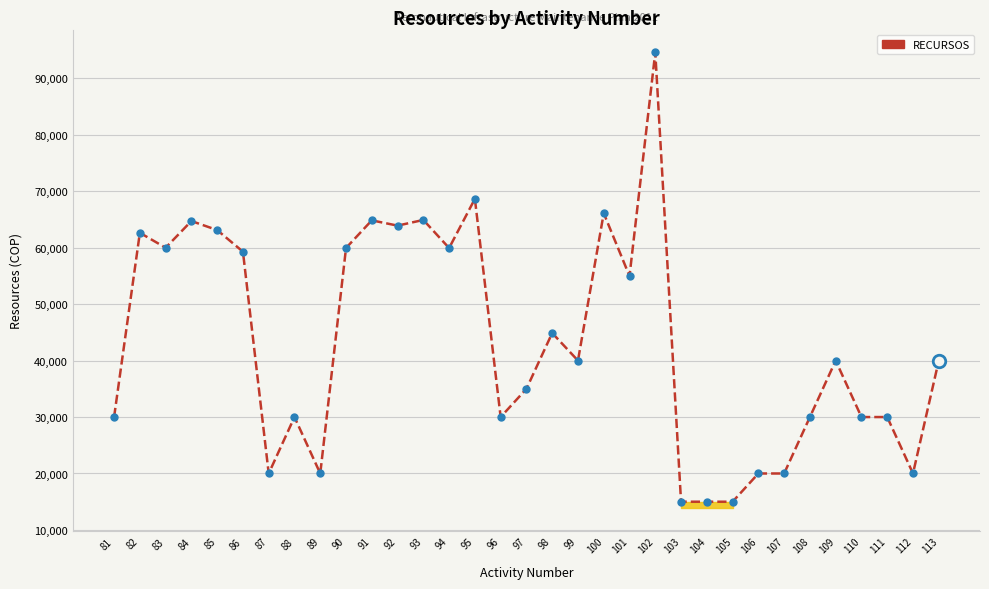

What is the sum of all values?

1432632.4